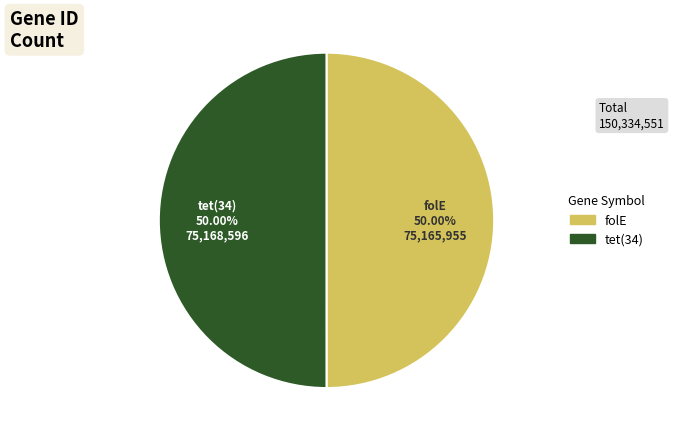

What percentage do folE and tet(34) together represent?

100.0%